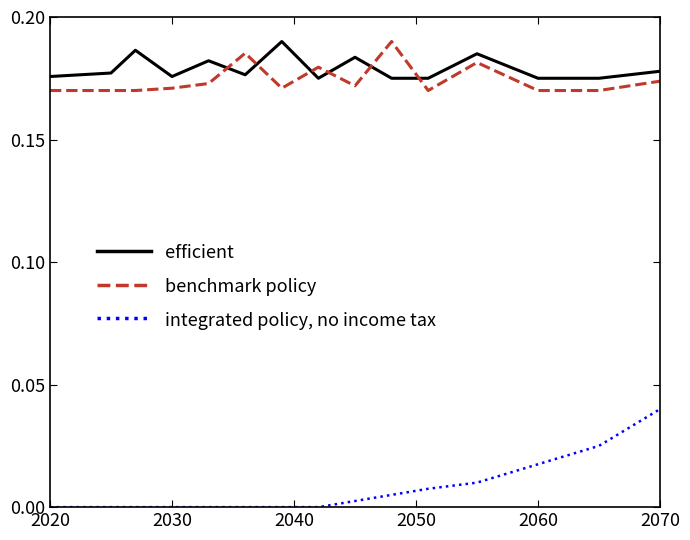

In benchmark policy, how many points are higher than both neighbors (excluding endpoints)?

4